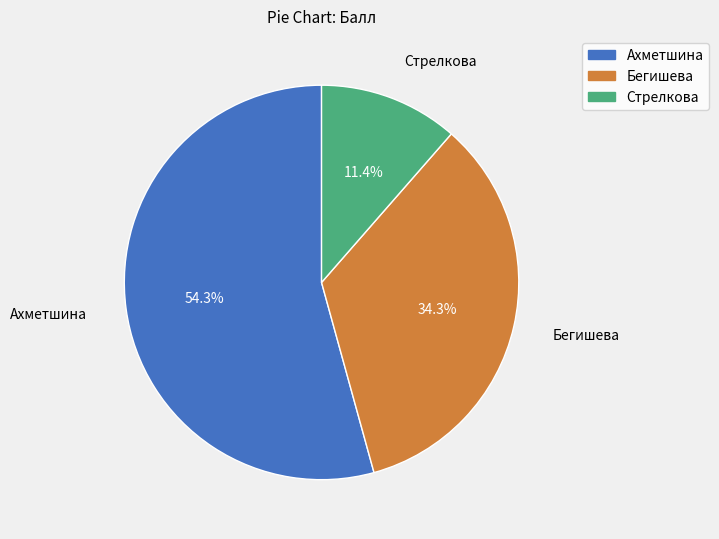

Between Ахметшина and Бегишева, which is larger?

Ахметшина